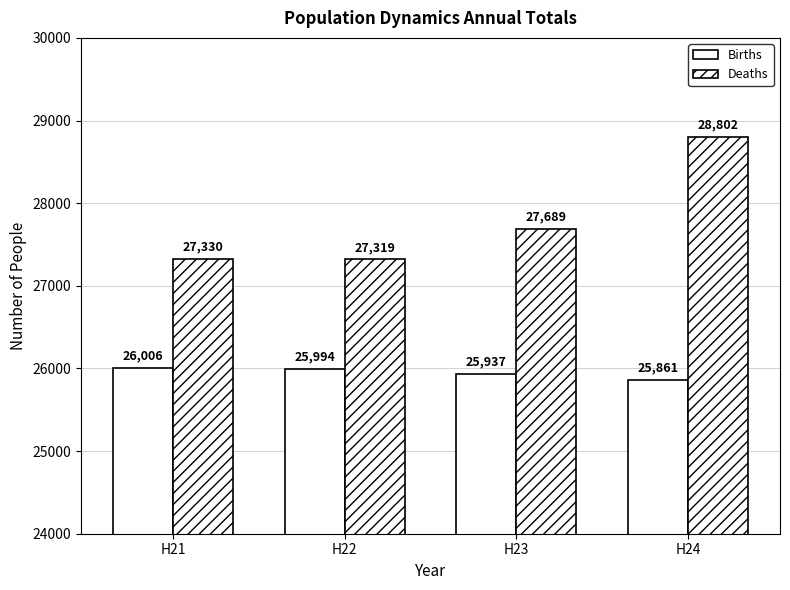

Reading right to left, what are all the values shown in this chart?

Births: H24=25861	H23=25937	H22=25994	H21=26006
Deaths: H24=28802	H23=27689	H22=27319	H21=27330